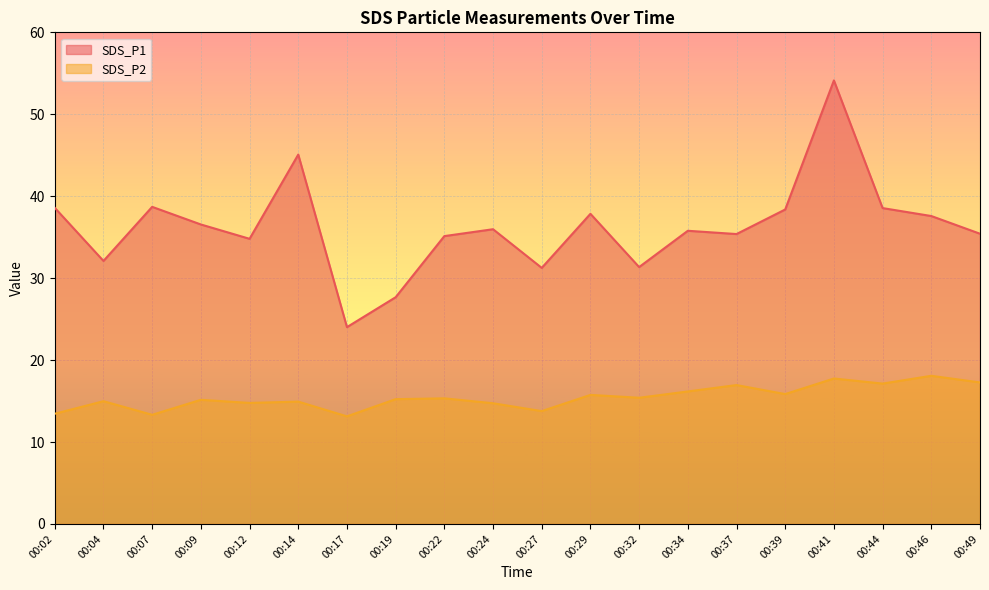

Between 00:27 and 00:46, which series saw the biggest shift?

SDS_P1